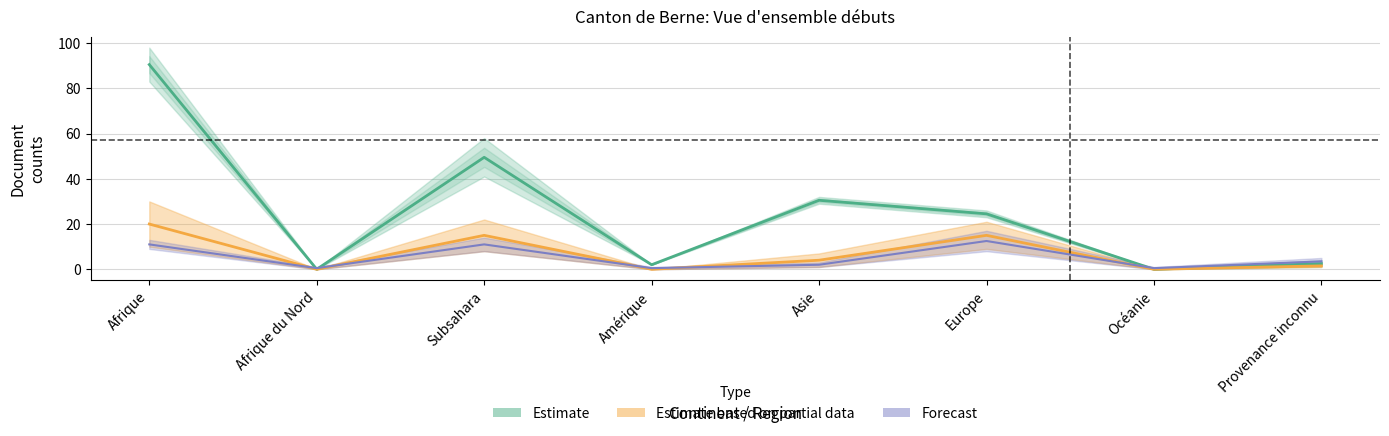

What is the maximum value shown in the chart?

90.5